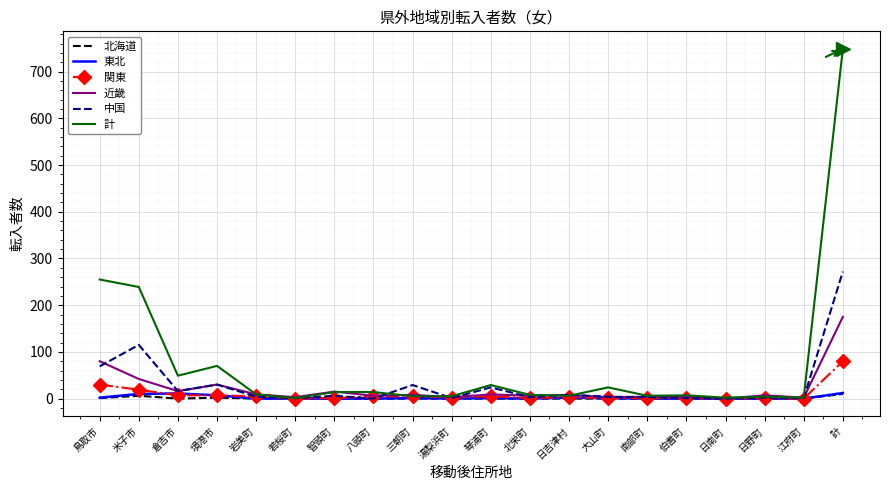

Which series has the largest total across all categories?

計